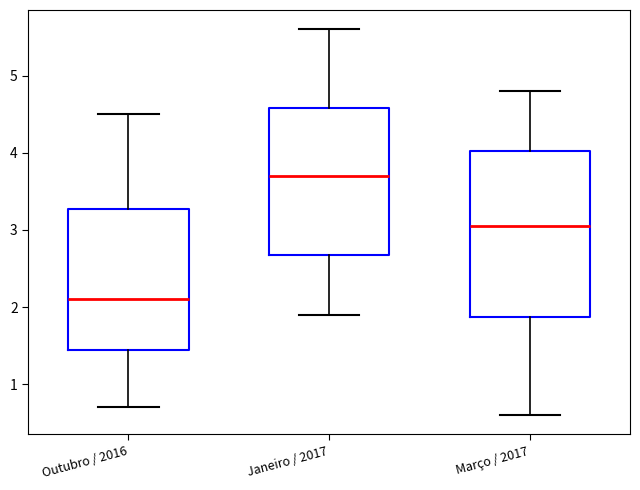

Which box has the highest median line?

Janeiro / 2017